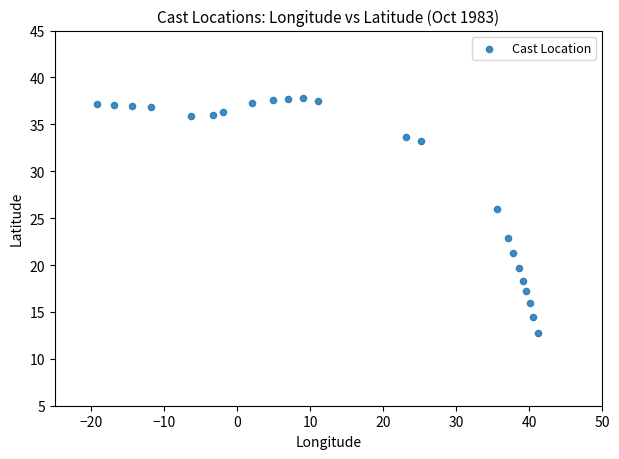

What is the range of Y values (max minus min)?

25.0